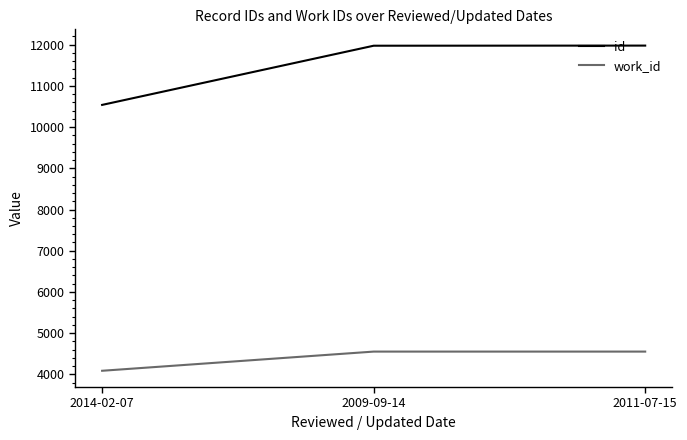

What is the sum of the id values at 2014-02-07 and 2011-07-15?

22510